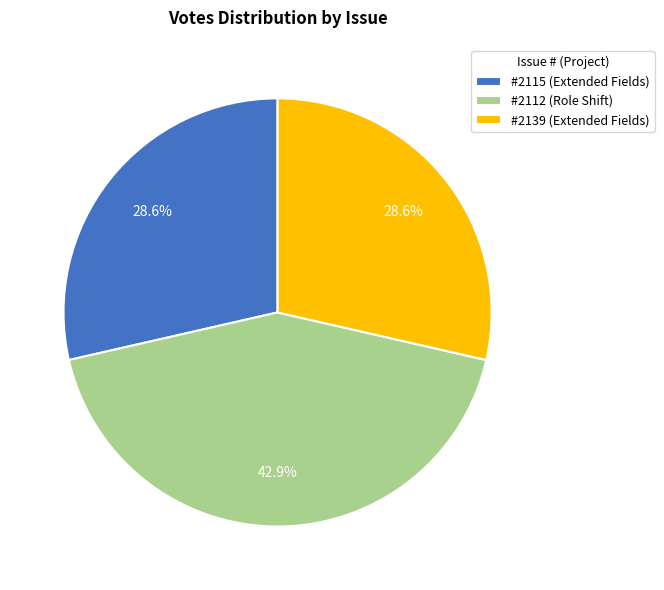

Does #2139 (Extended Fields) represent more than half of the total?

No